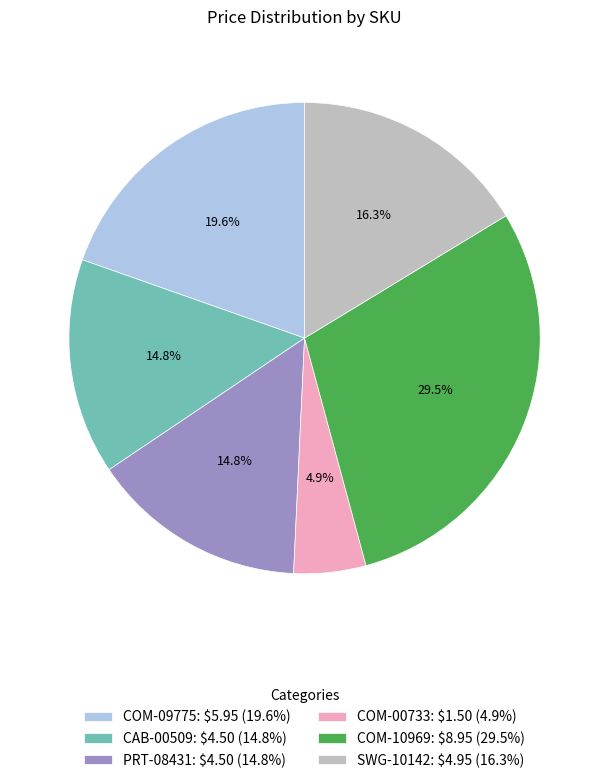

Is there any slice that represents more than half of the pie?

No